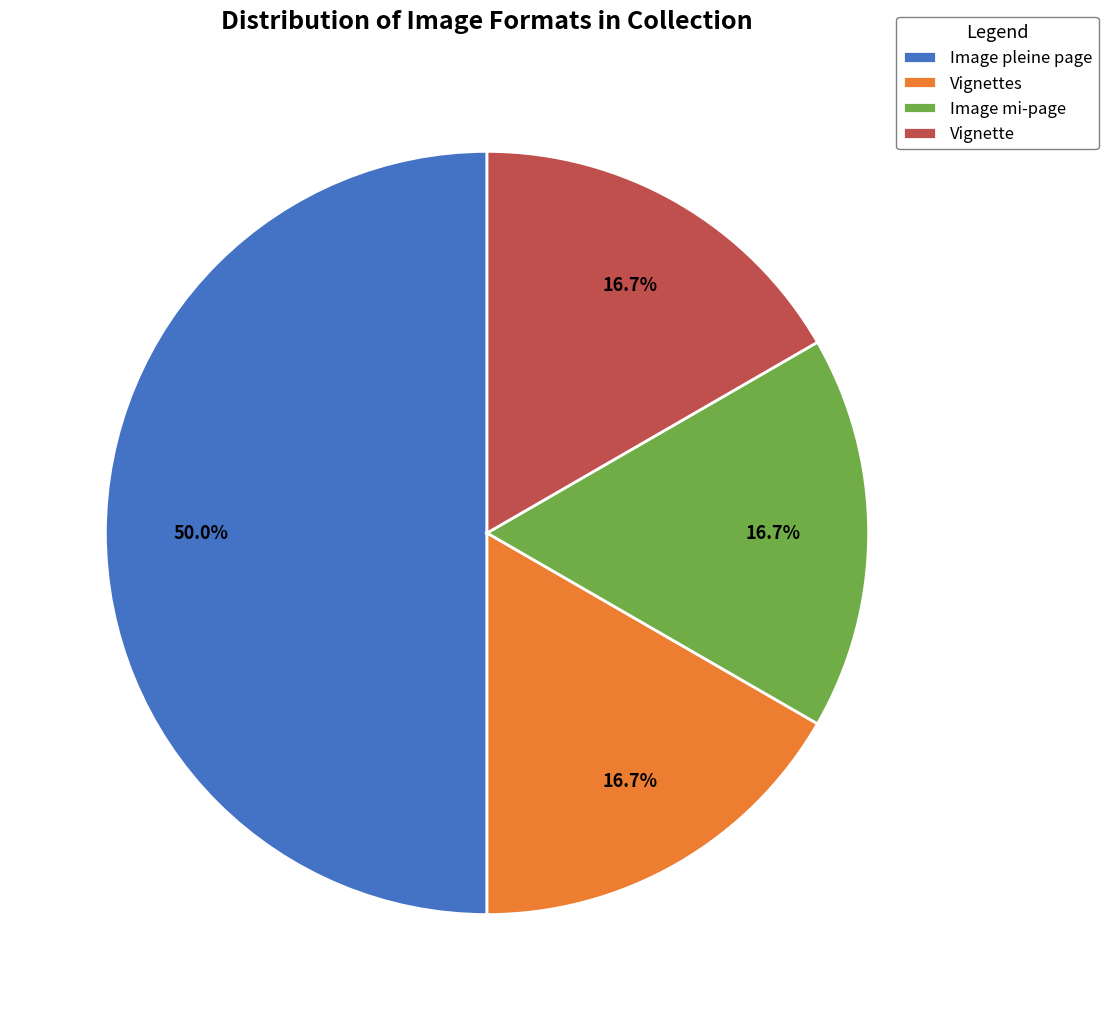

How many segments does this pie chart have?

4